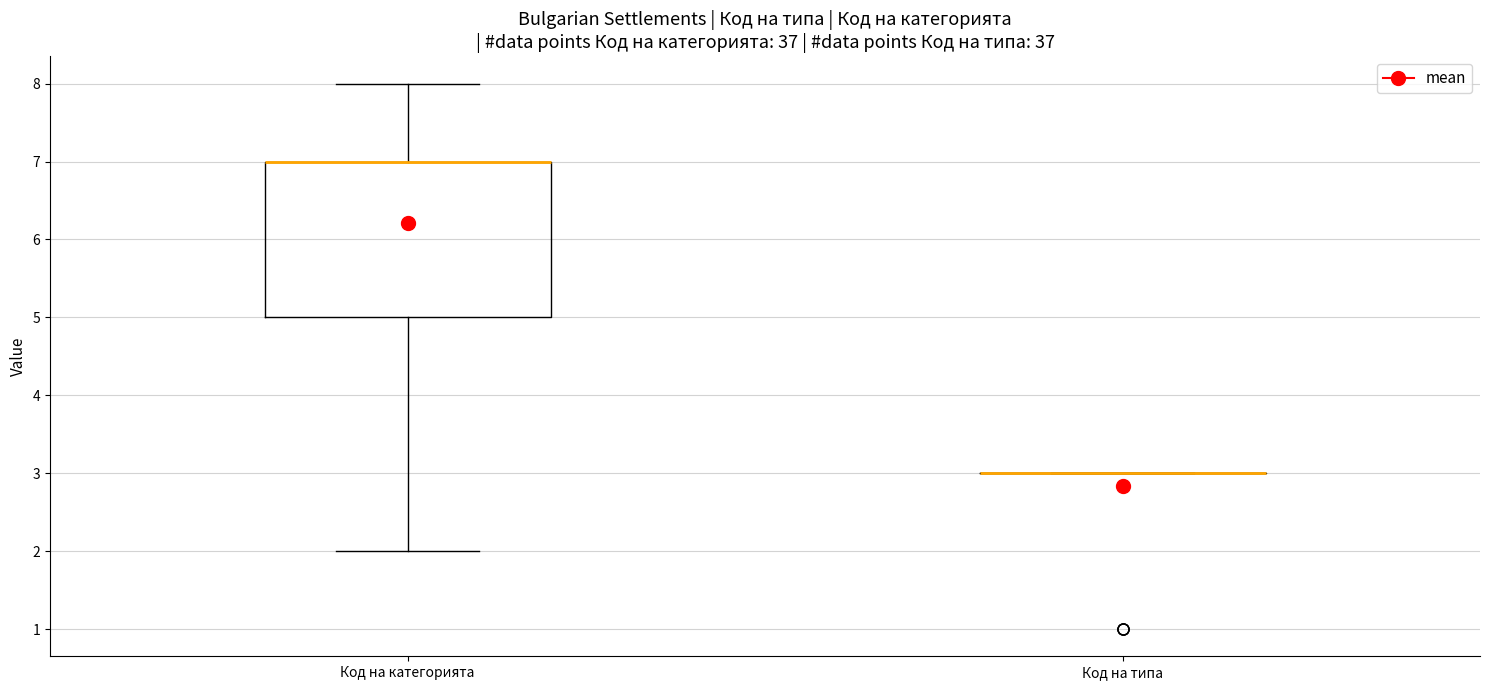

Reading left to right, transcribe this box plot: for each box, give where its median line is, the range the box spans, and where its two whiskers end, as read against the y-axis. The values are not printed on the chart, so give them approximately, as read against the axis.

Код на категорията: median 7 (drawn on the box's upper edge), box 5 to 7, whiskers 2 to 8
Код на типа: box collapsed to a line at 3, whiskers 3 to 3